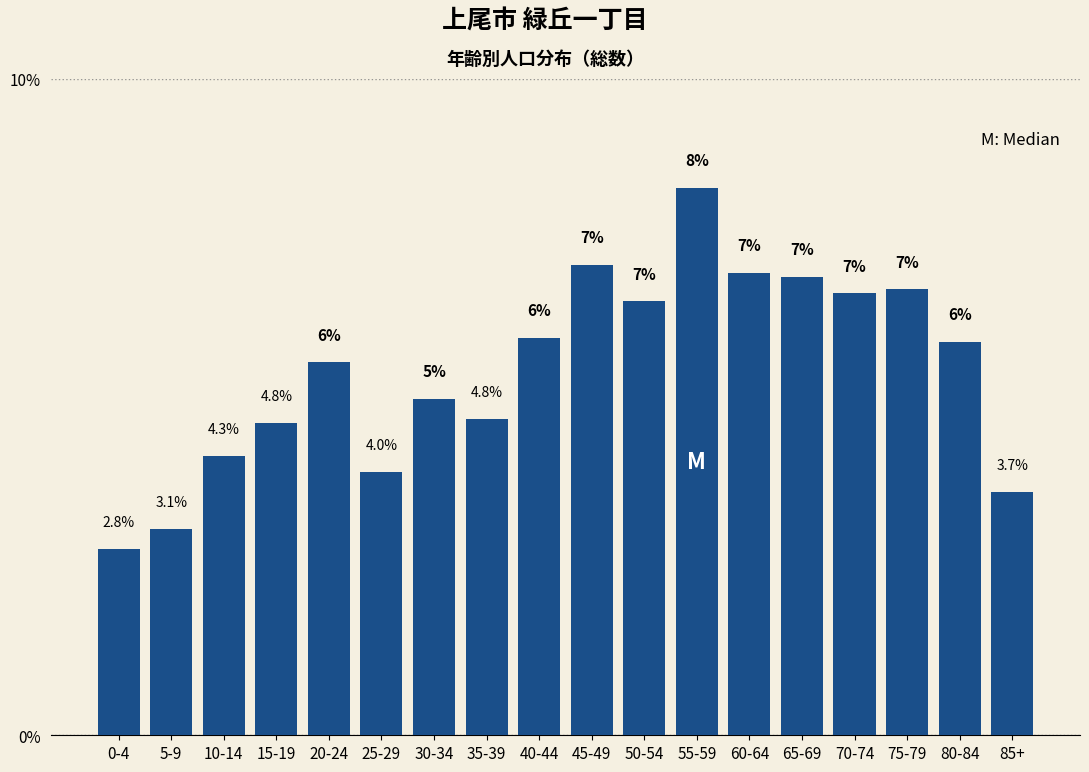

True or false: the data shows 3.7 at 85+.

True